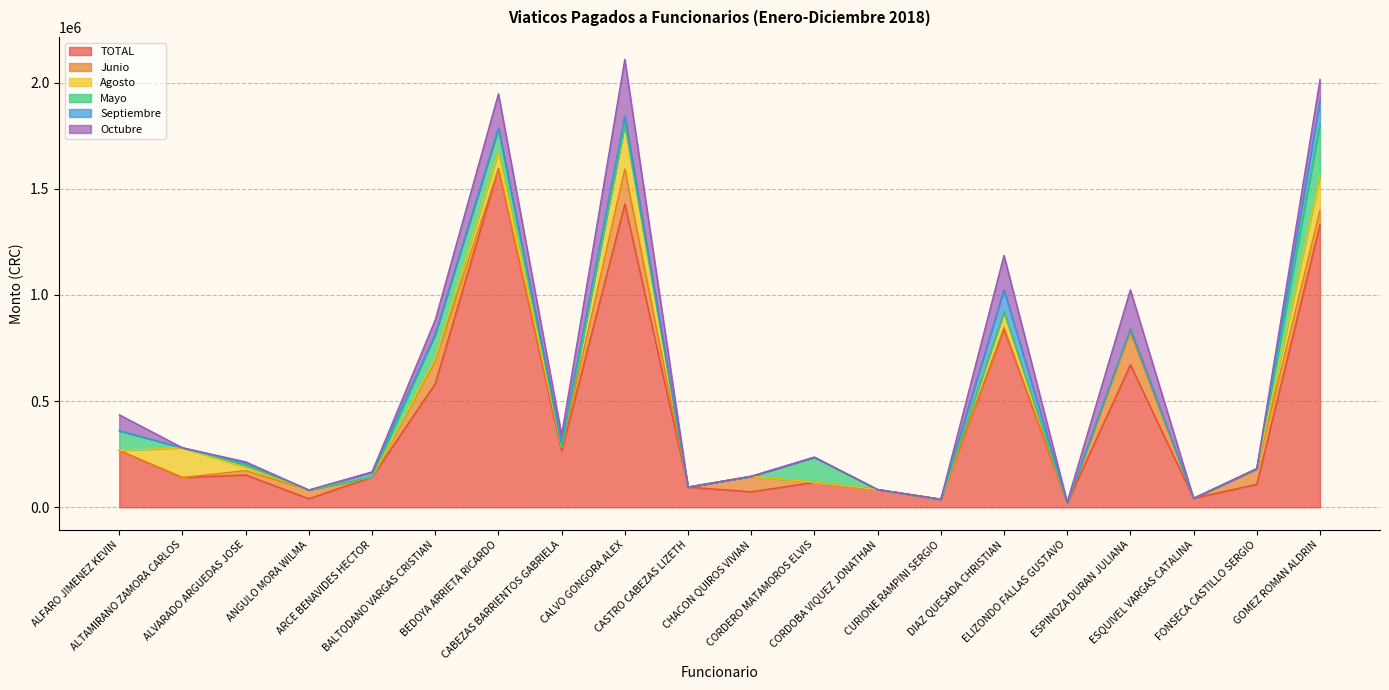

Where is Agosto nearest to the value 105880?

BEDOYA ARRIETA RICARDO